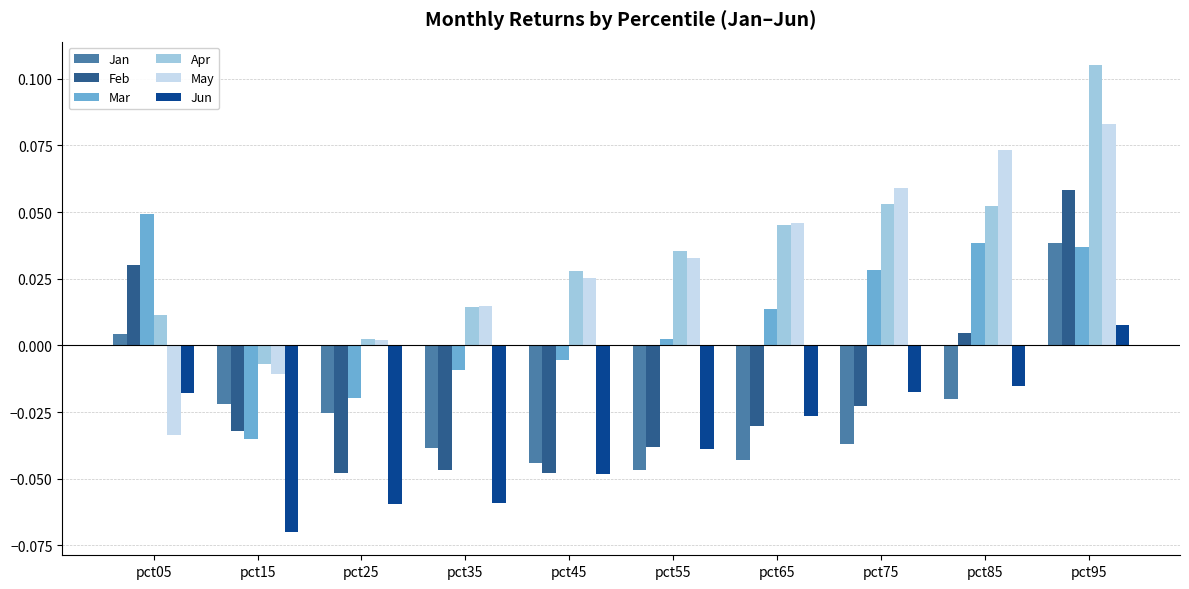

The Jan series shows -0.1 at pct55. True or false?

False